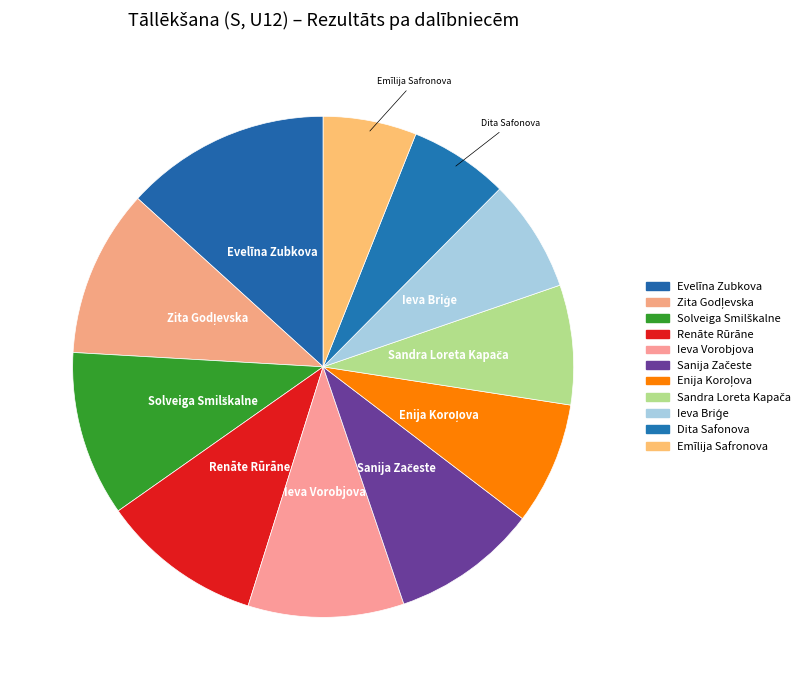

The Emīlija Safronova slice represents 6% of the pie. True or false?

True